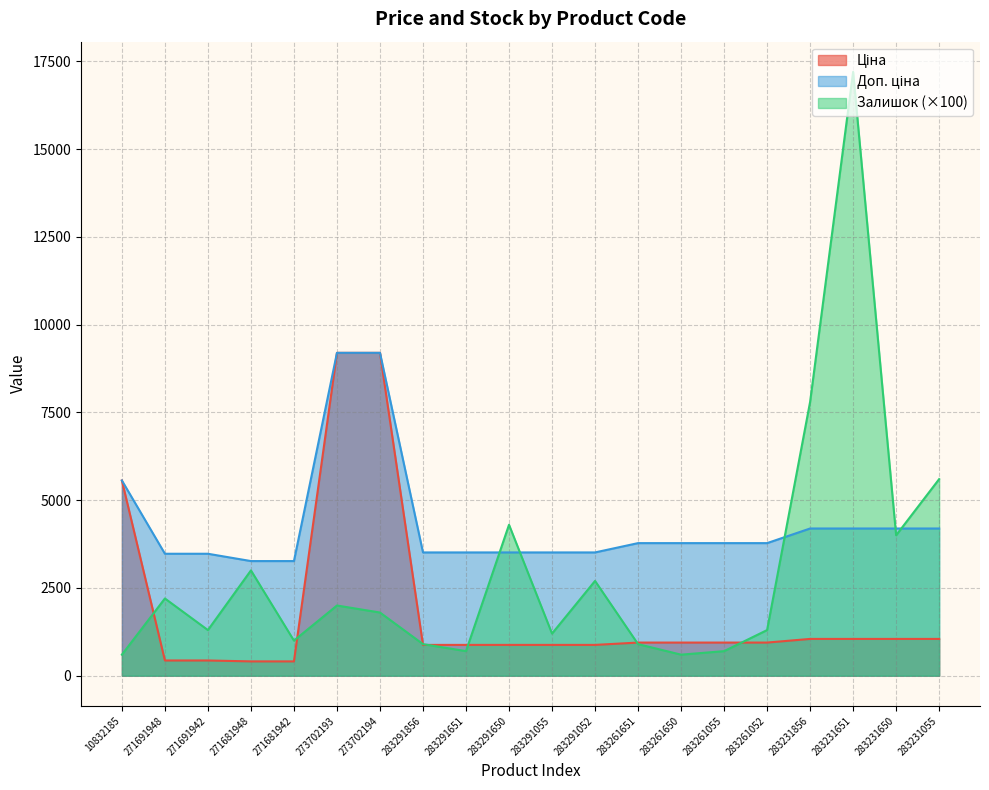

The Залишок series shows 3127.9 at 273702194. True or false?

False